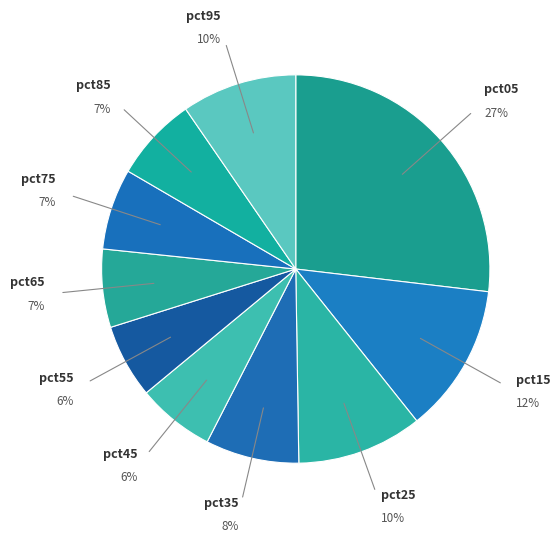

To the nearest percent, what is the difference between the largest and smallest slice percentages?

21%